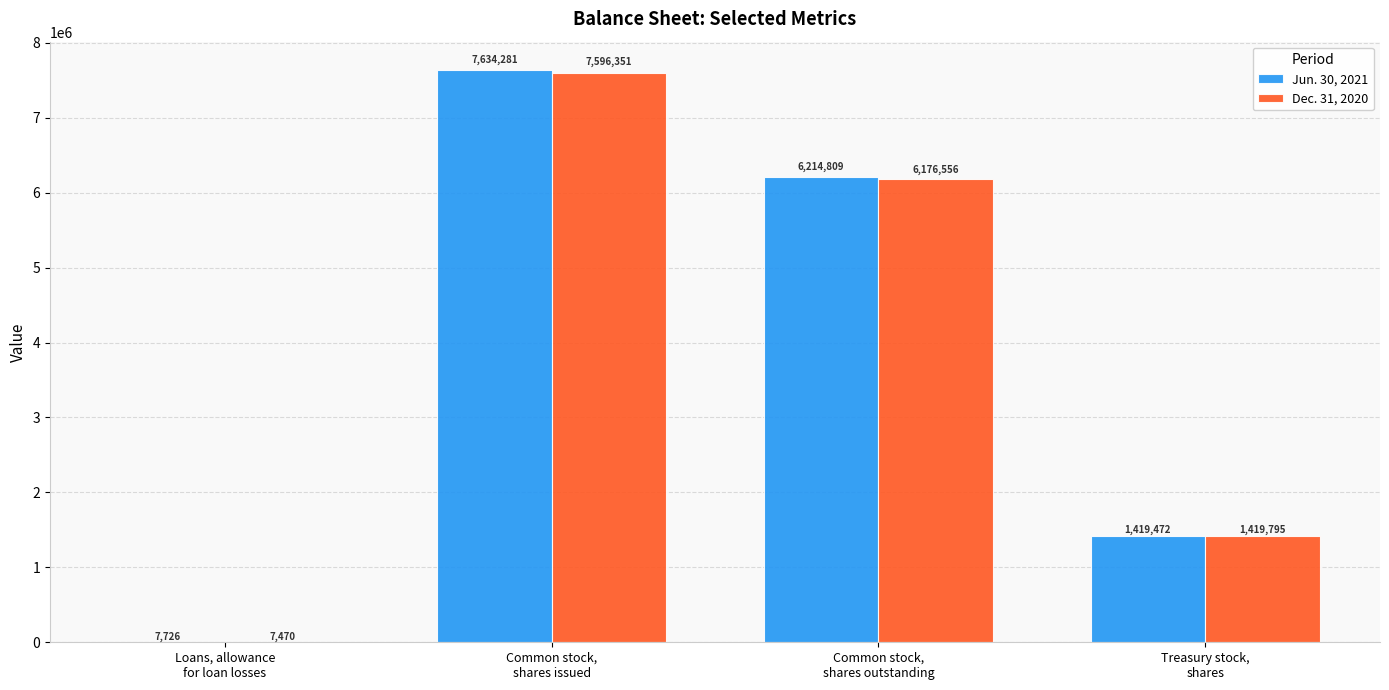

Reading left to right, what are all the values shown in this chart?

Jun. 30, 2021: 7726	7634281	6214809	1419472
Dec. 31, 2020: 7470	7596351	6176556	1419795